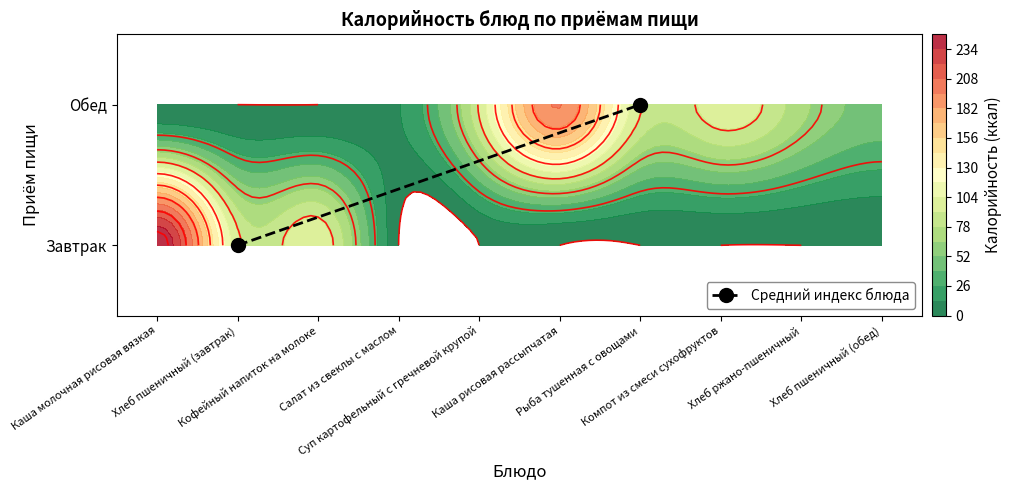

List the labels in order of value, smallest first.

Хлеб пшеничный (завтрак), Рыба тушенная с овощами